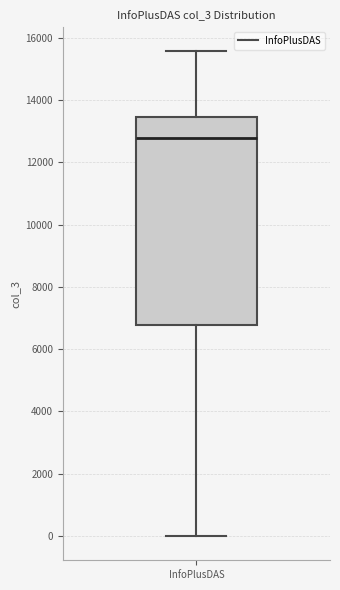

Transcribe this box plot: give where the median line is, the range the box spans, and where the two whiskers end, as read against the y-axis. The values are not printed on the chart, so give them approximately, as read against the axis.

median 12800, box 6800 to 13400, whiskers 0 to 15600